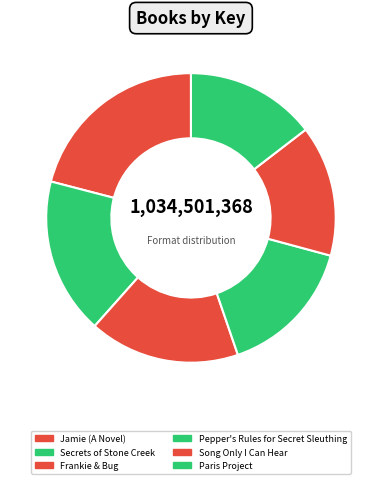

The Secrets of Stone Creek slice represents 28% of the pie. True or false?

False